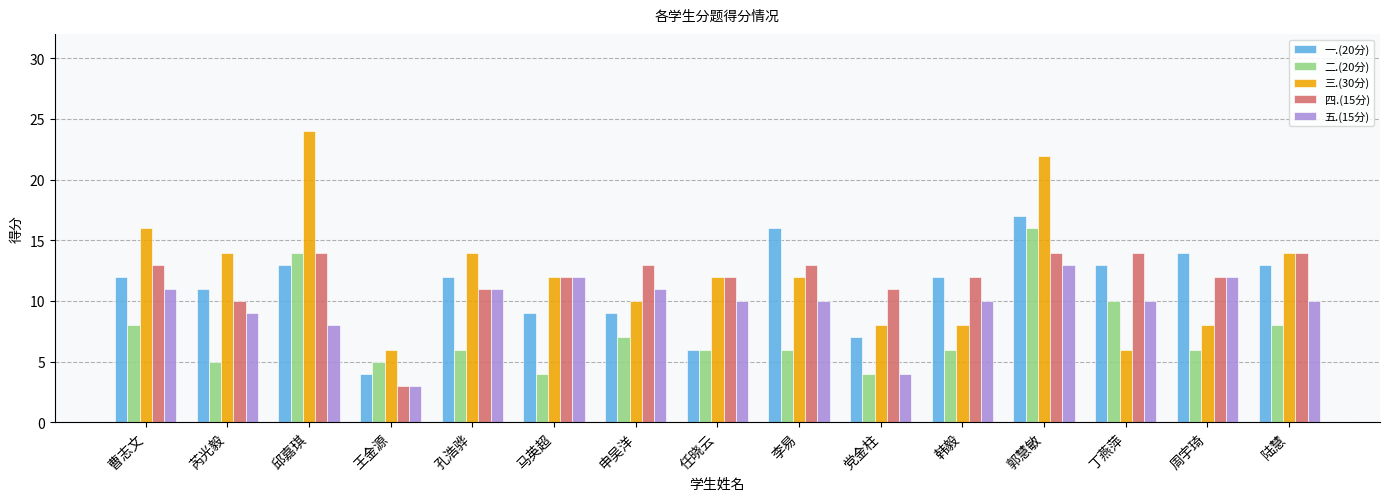

Which category has the highest value across all series?

邱嘉琪